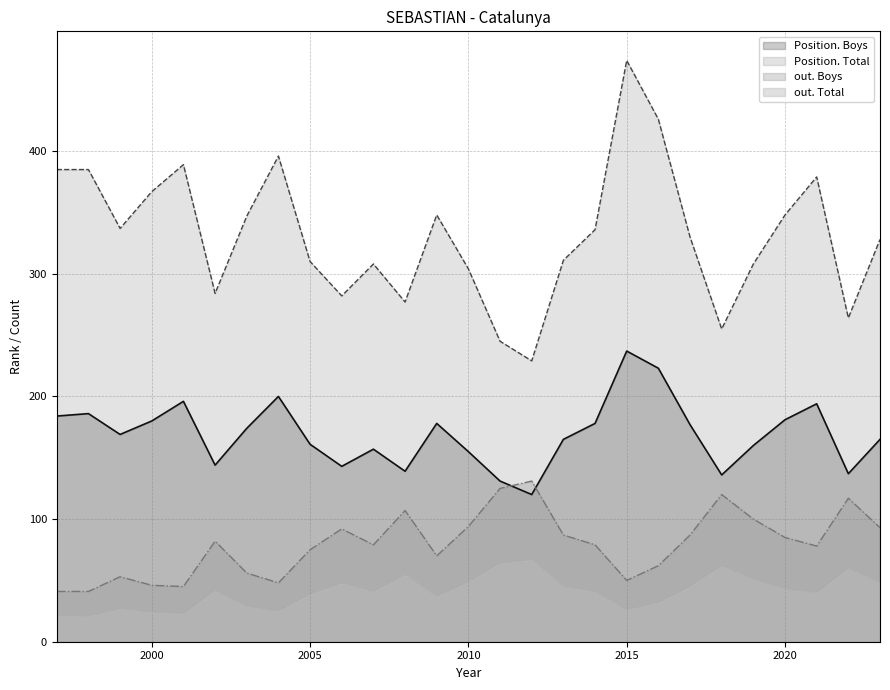

What are all the series names shown in the legend?

Position. Boys, Position. Total, out. Boys, out. Total